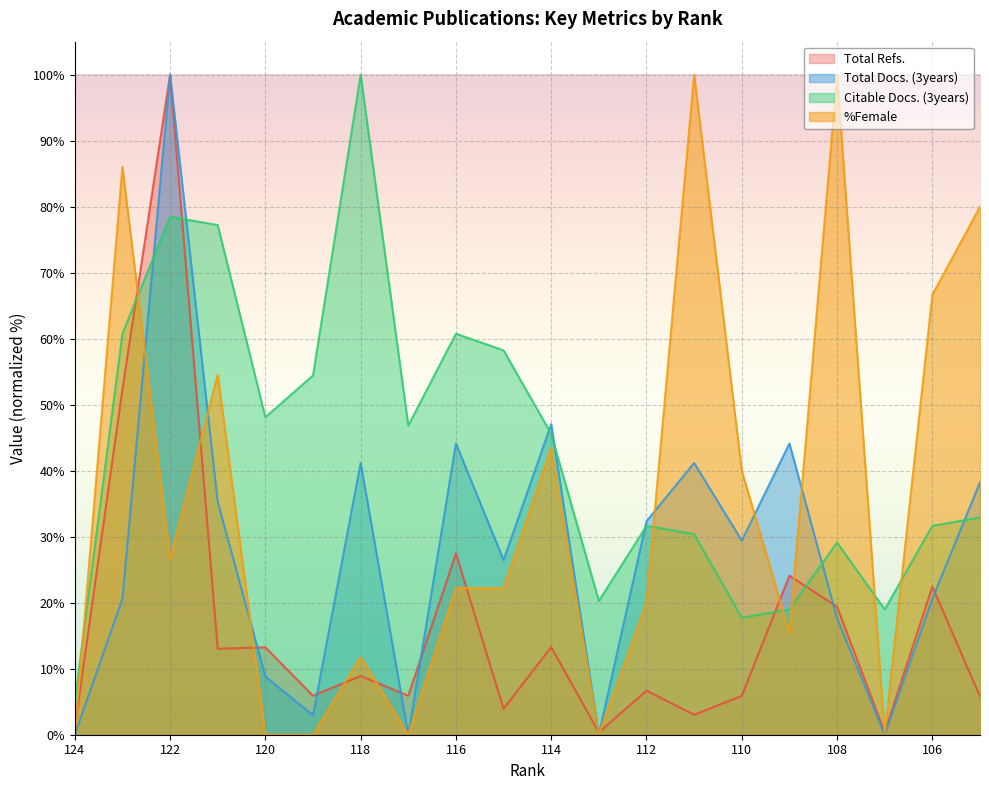

How many values in the Total Docs. (3years) series are below 29?

10